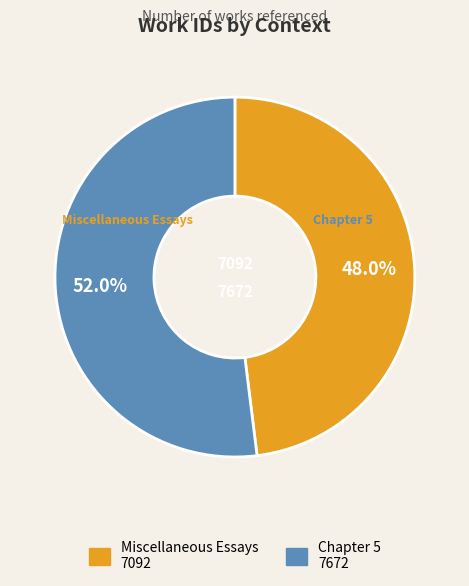

To the nearest percent, what is the combined percentage of Miscellaneous Essays and Chapter 5?

100%